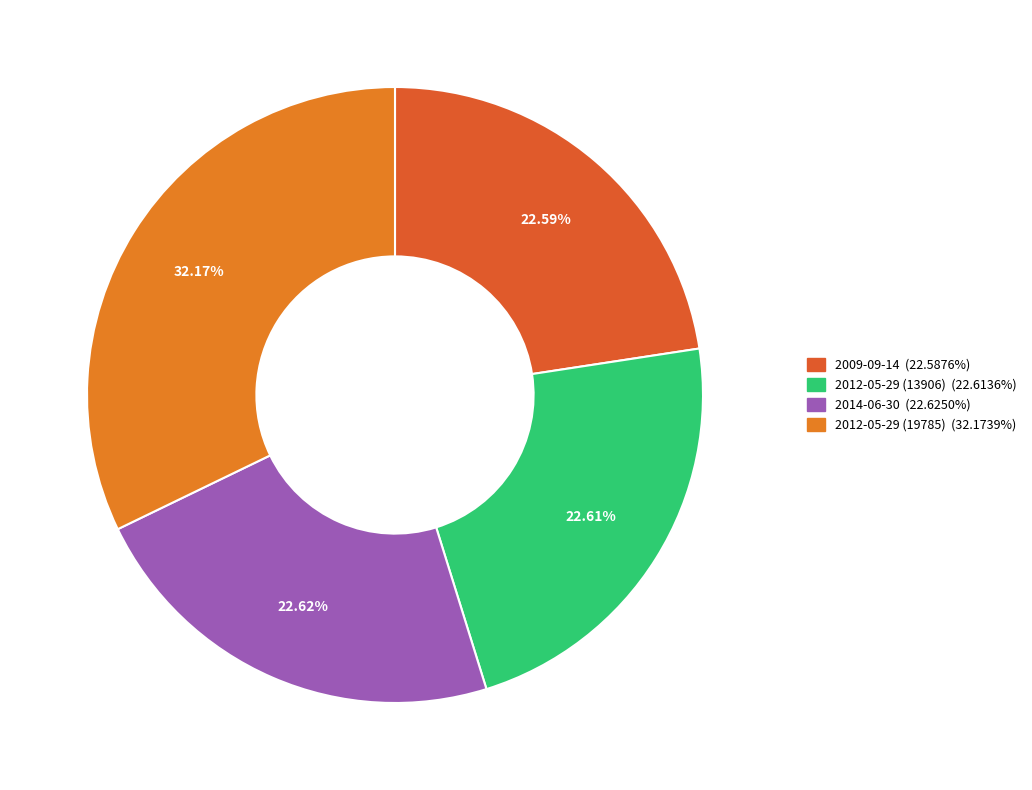

True or false: 2009-09-14 accounts for 30% of the total.

False